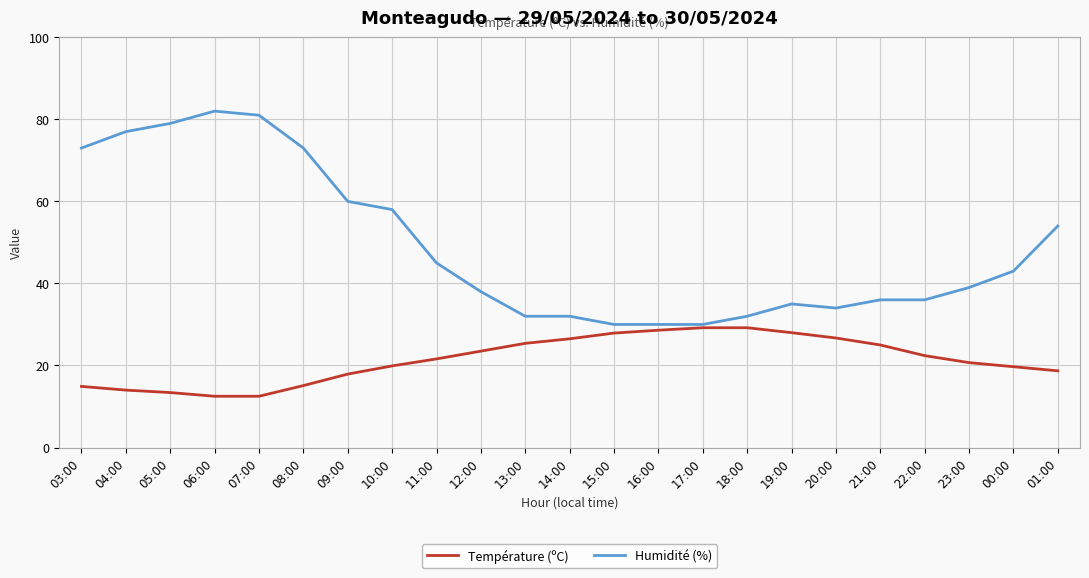

The Température (ºC) series shows 23.5 at 12:00. True or false?

True